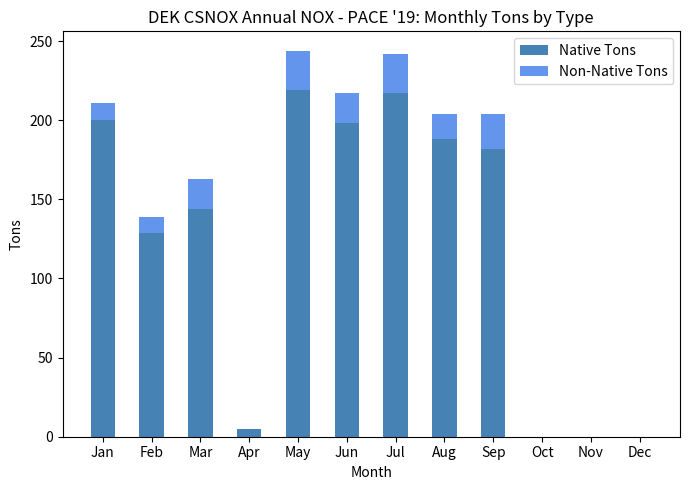

The value of Native Tons at Aug is 272. True or false?

False